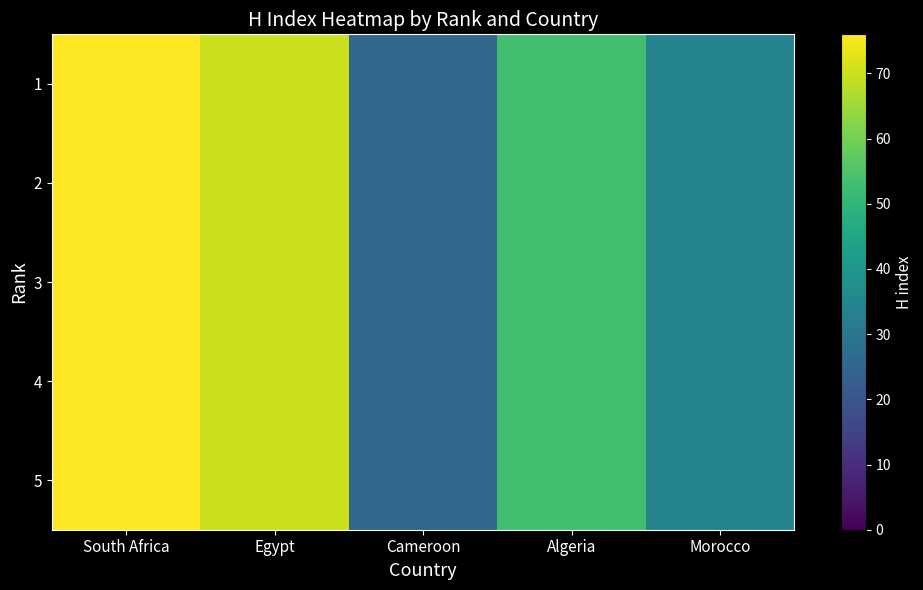

Which label corresponds to the smallest value in the chart?

Cameroon